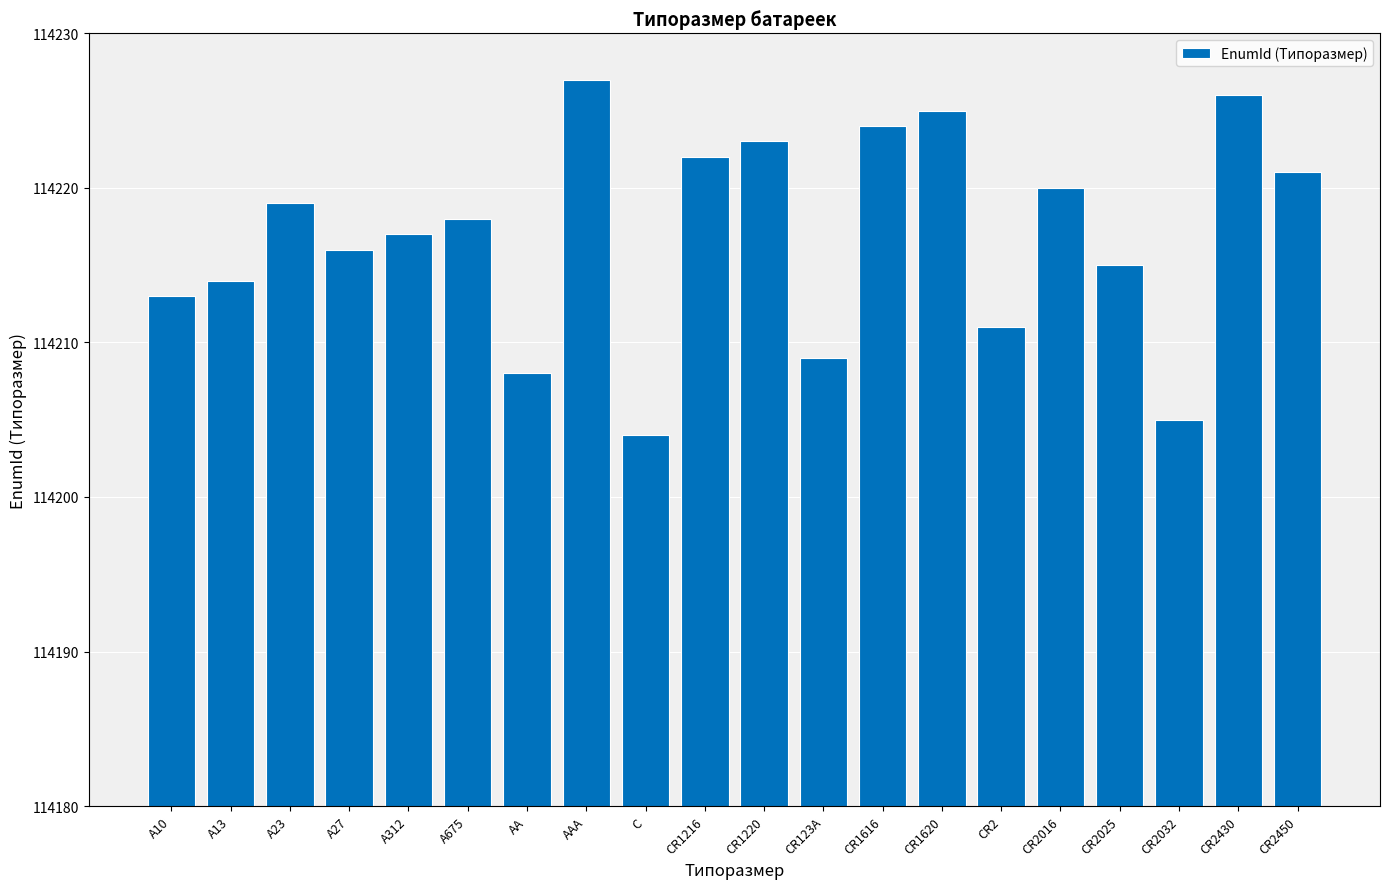

What is the difference between the values at A13 and A10?

1